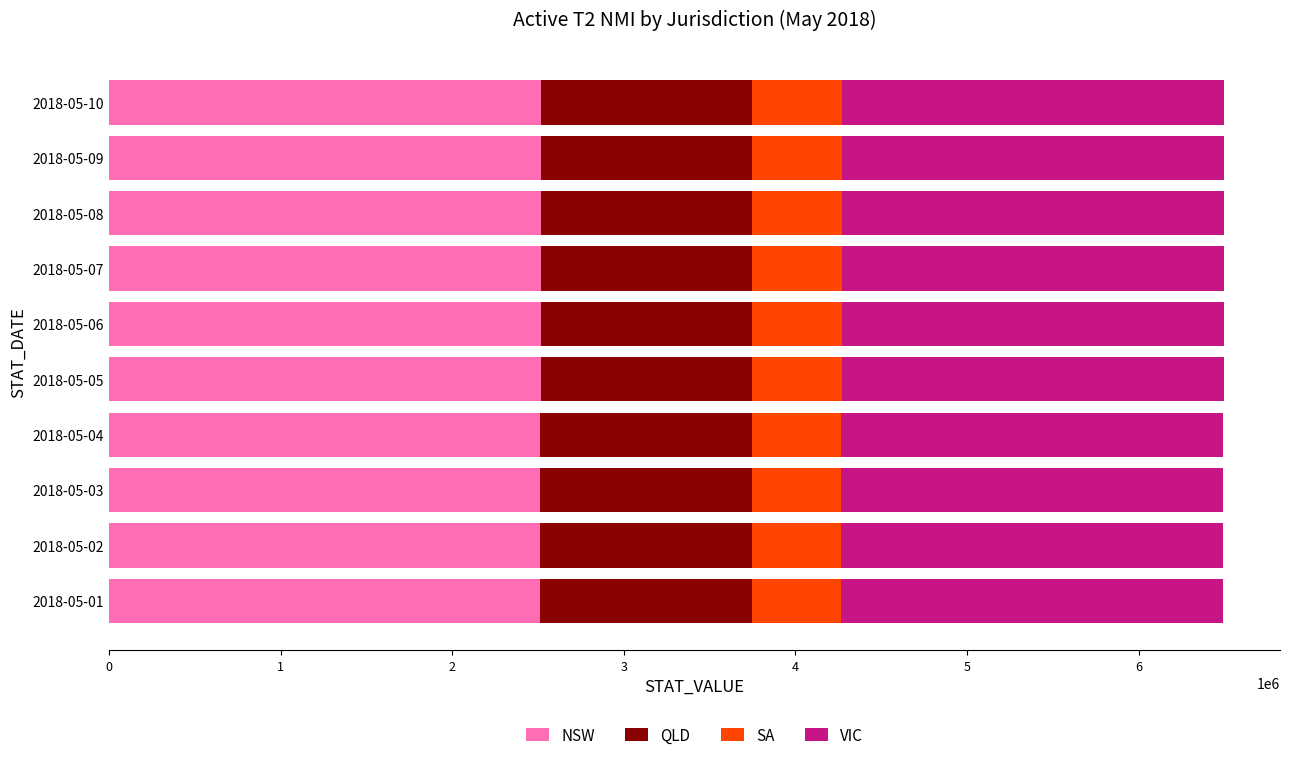

What is the lowest value of the NSW series?

2512696